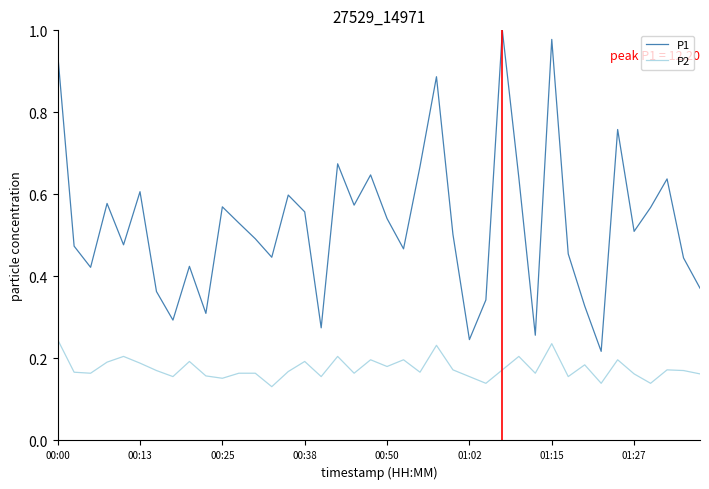

Rank the series by their maximum value, from highest to lowest.

P1, P2